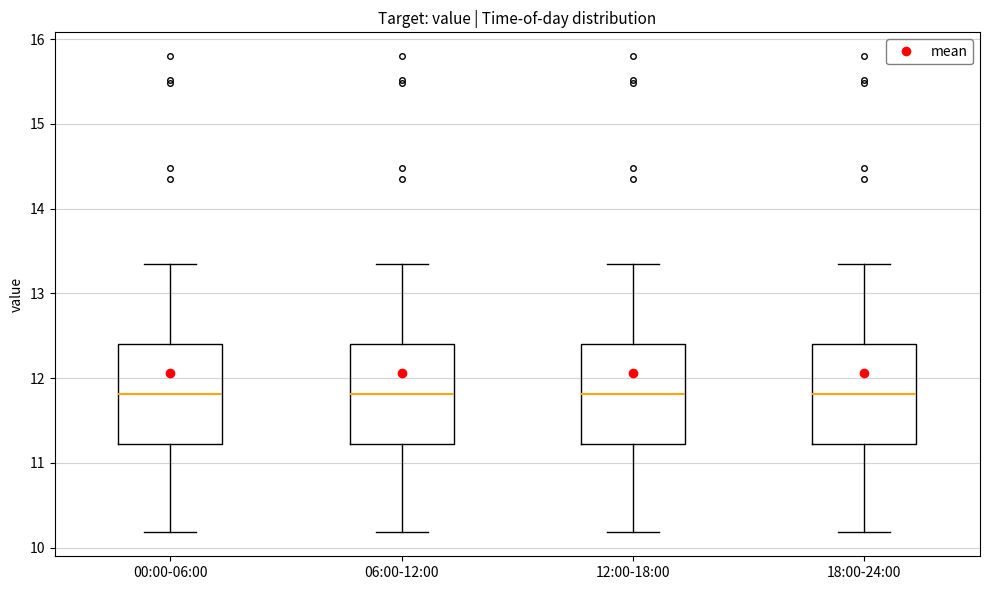

Where does the lower whisker of the box for 00:00-06:00 end on the y-axis? The values are not printed on the chart, so give them approximately, as read against the axis.

10.2